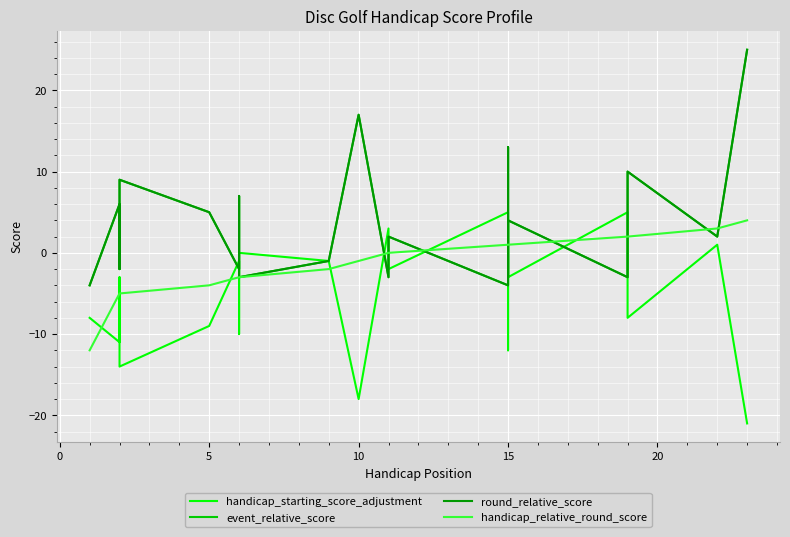

How many interior local valleys does the handicap_starting_score_adjustment series have?

7